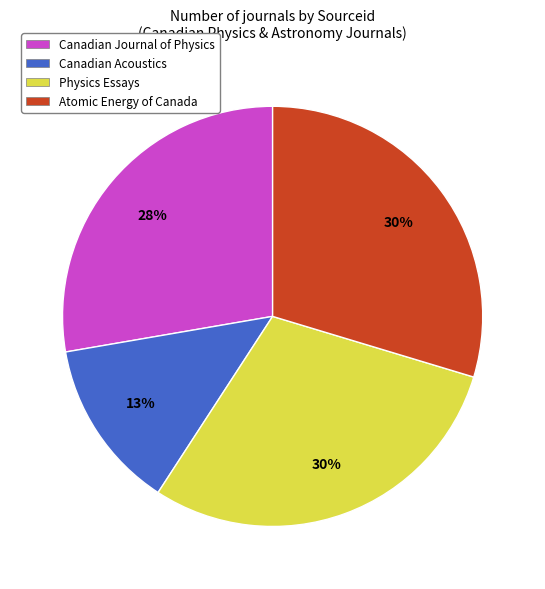

How many segments does this pie chart have?

4